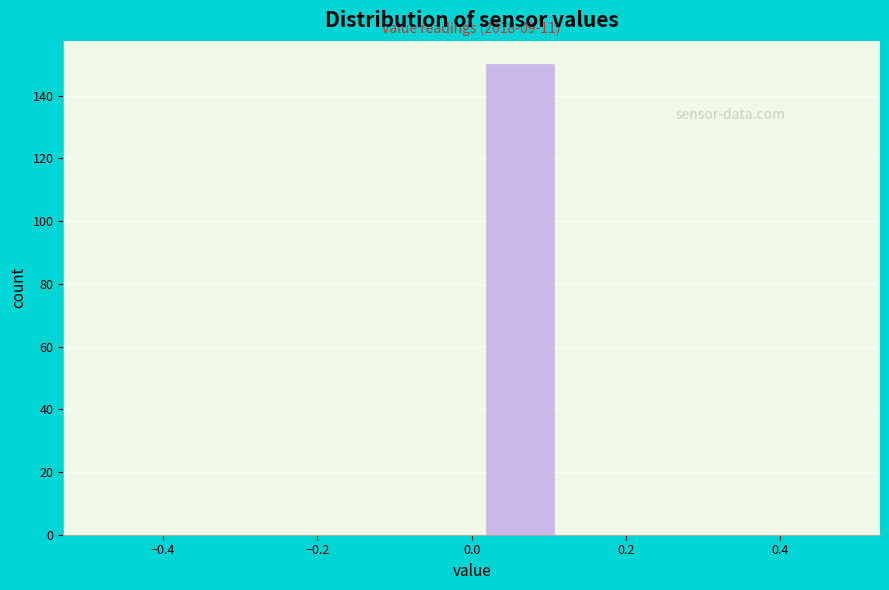

Over which range of the x-axis is the bar tallest?

0.000 to 0.125